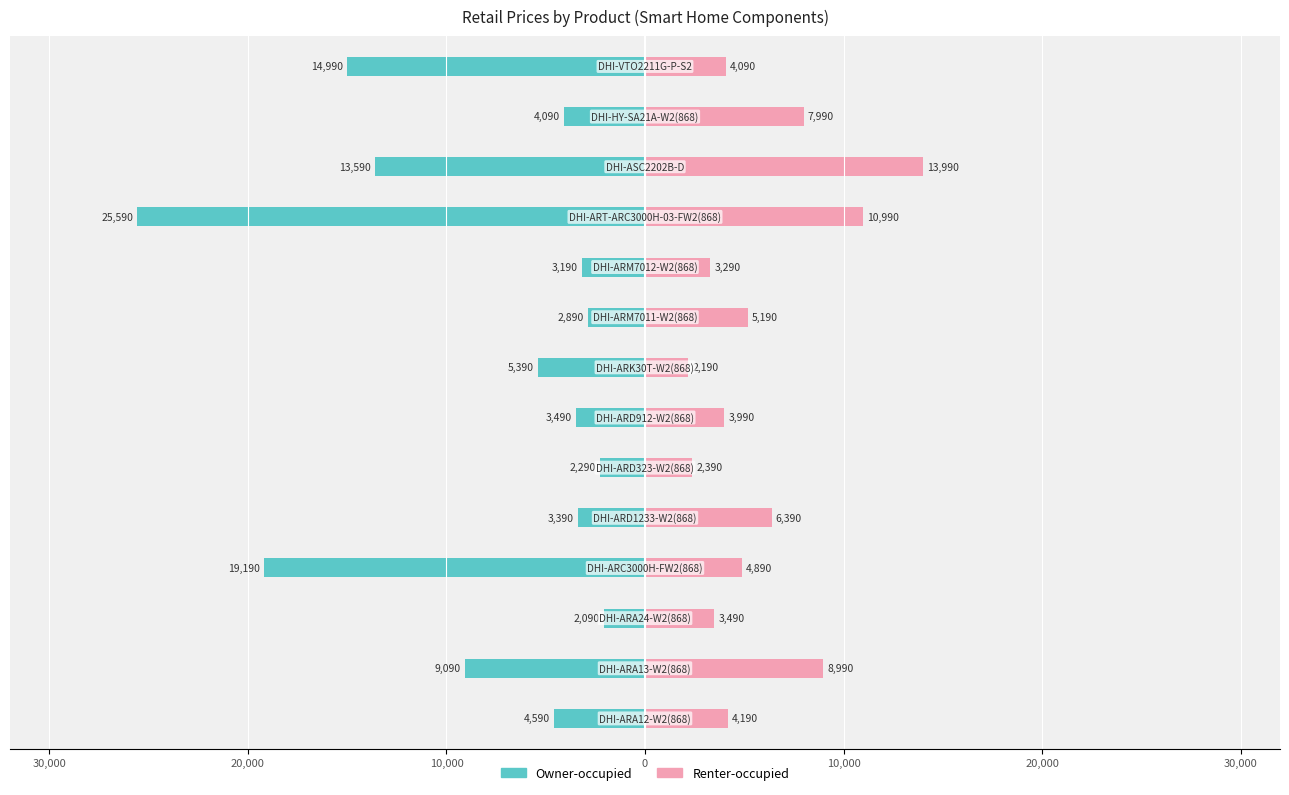

What is the value of the Owner-occupied bar at the 14th from the left?

-14990